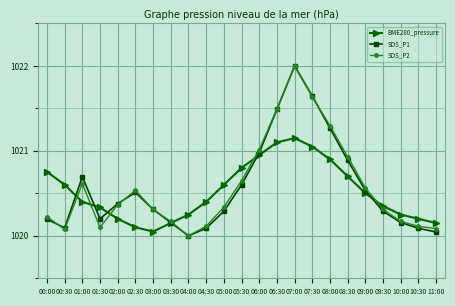

Which label corresponds to the largest value in the chart?

07:00